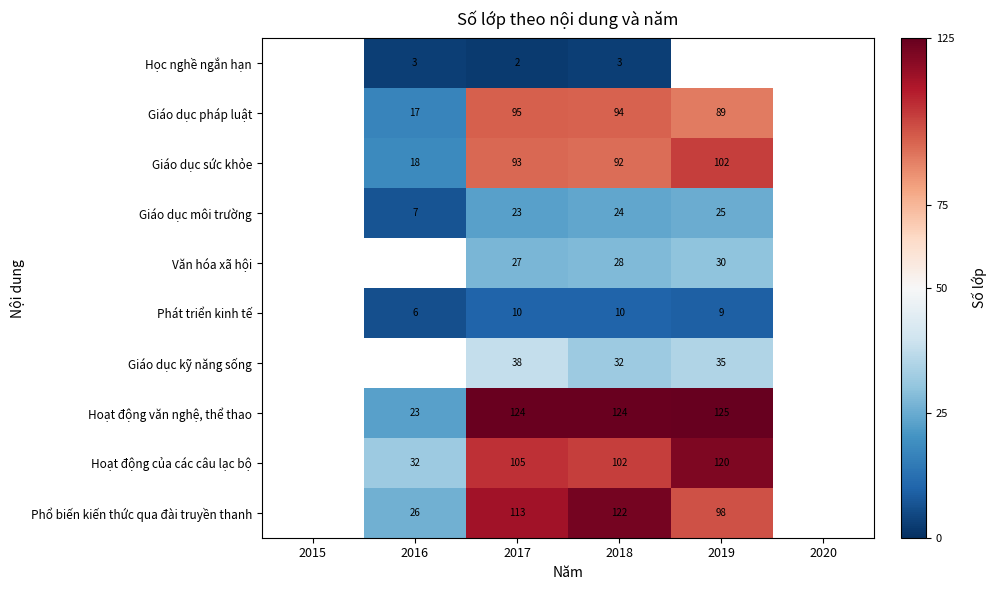

What is the greatest value displayed?

125.0